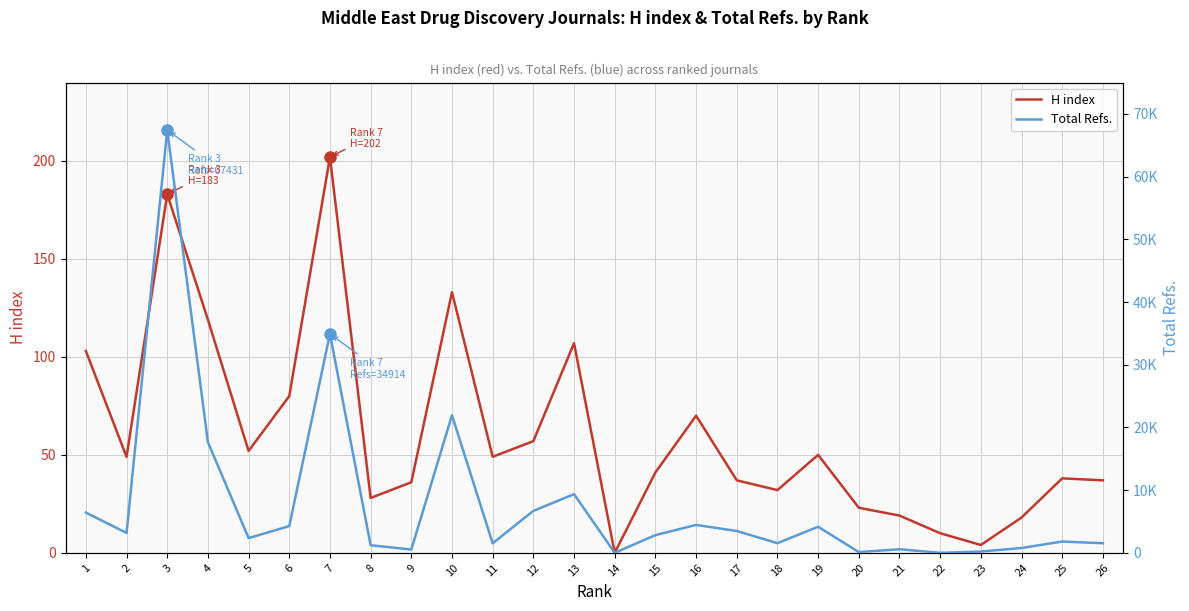

At which category does H index reach its first local valley?

2